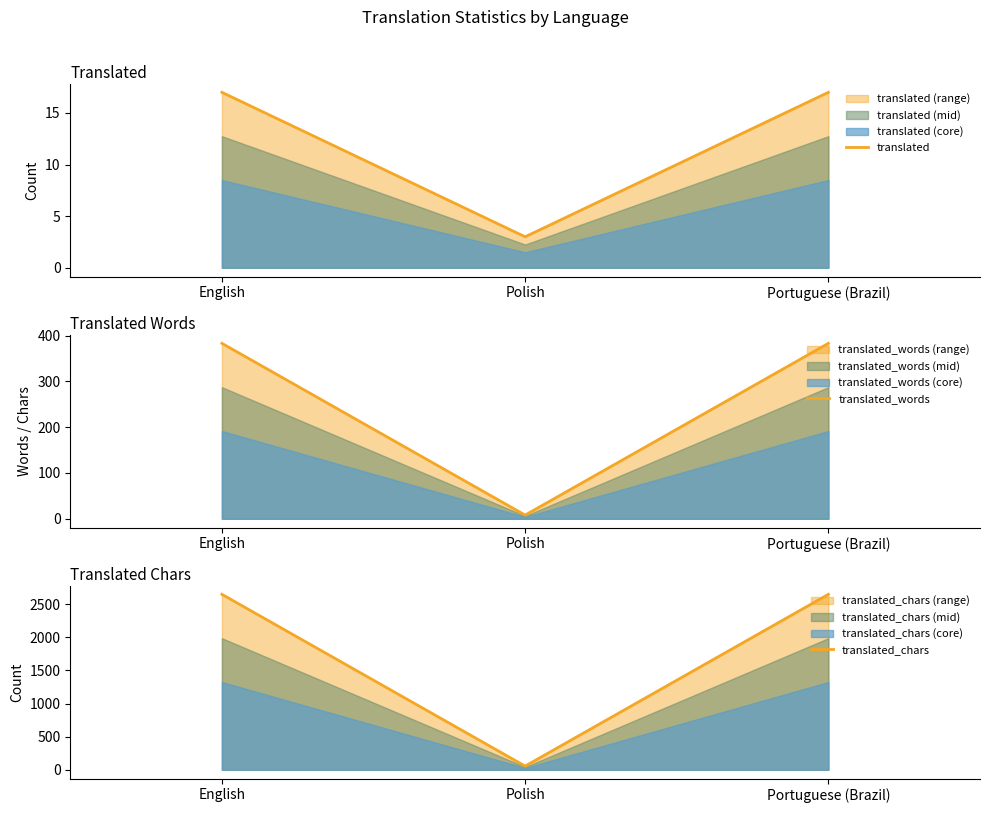

Read the translated value at English, to the nearest 10.

20